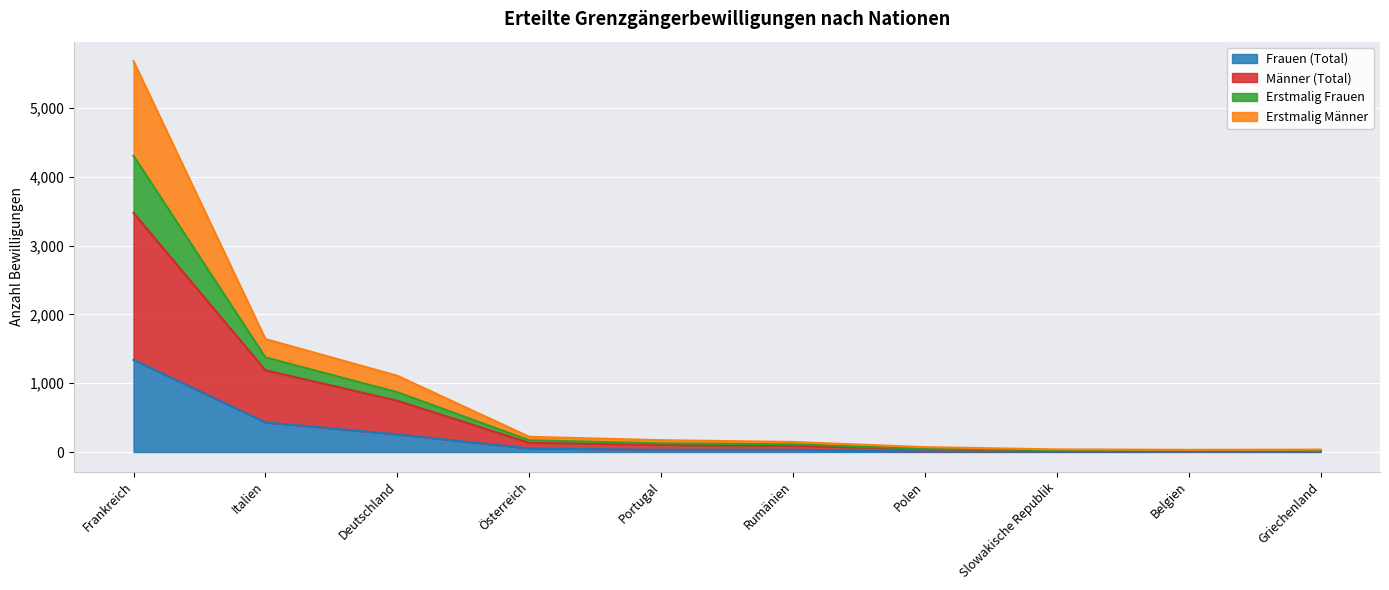

How many interior local valleys does the Erstmalig Frauen series have?

1